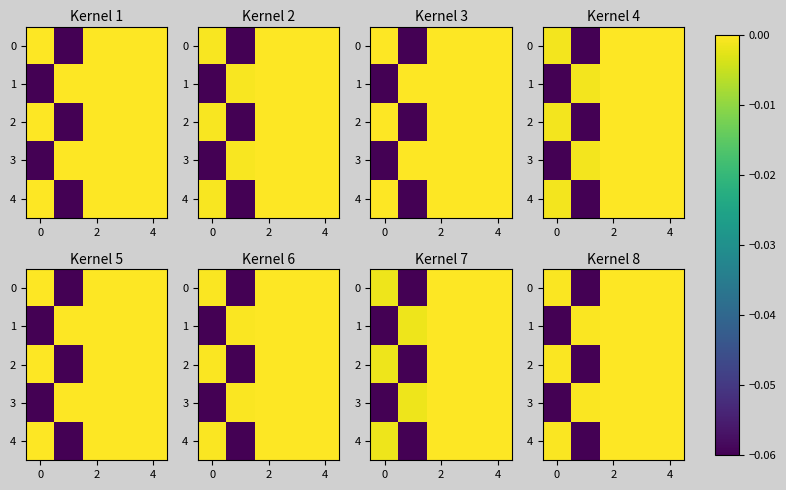

List the series in order of their peak value, lowest first.

0, 1, 2, 3, 4